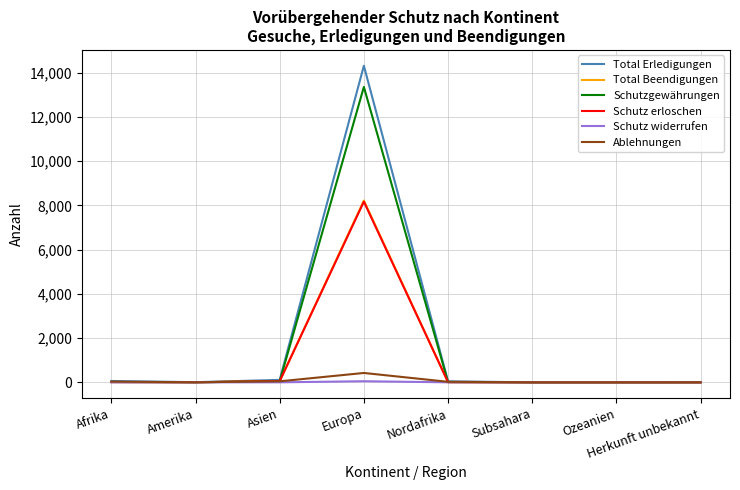

At how many categories does at least one series exceed 6249?

1